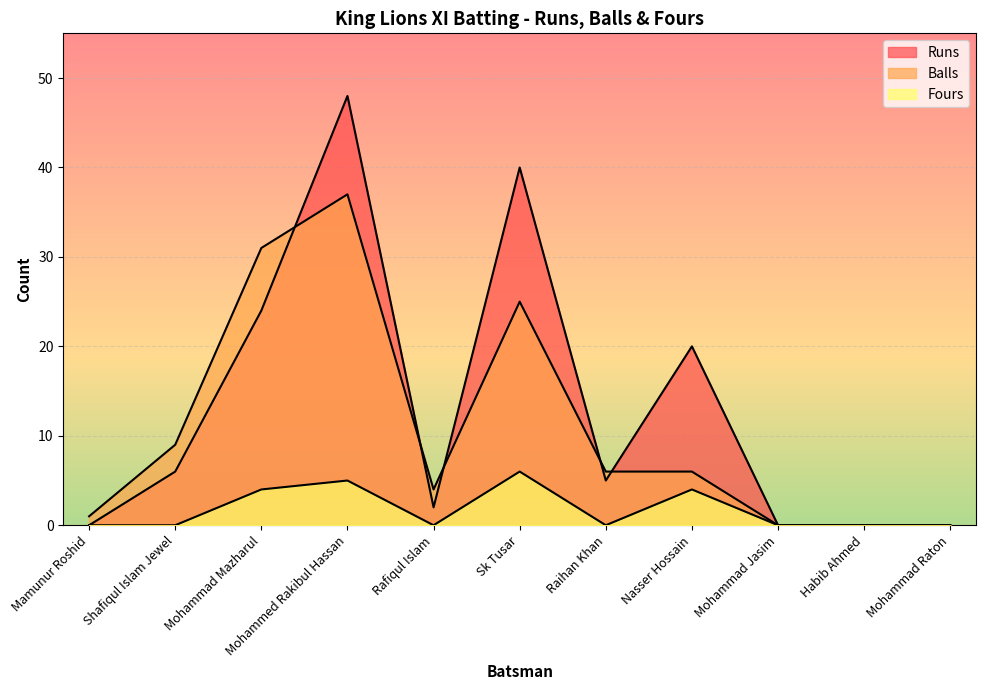

True or false: Fours has more than 2 points higher than both neighbors.

True